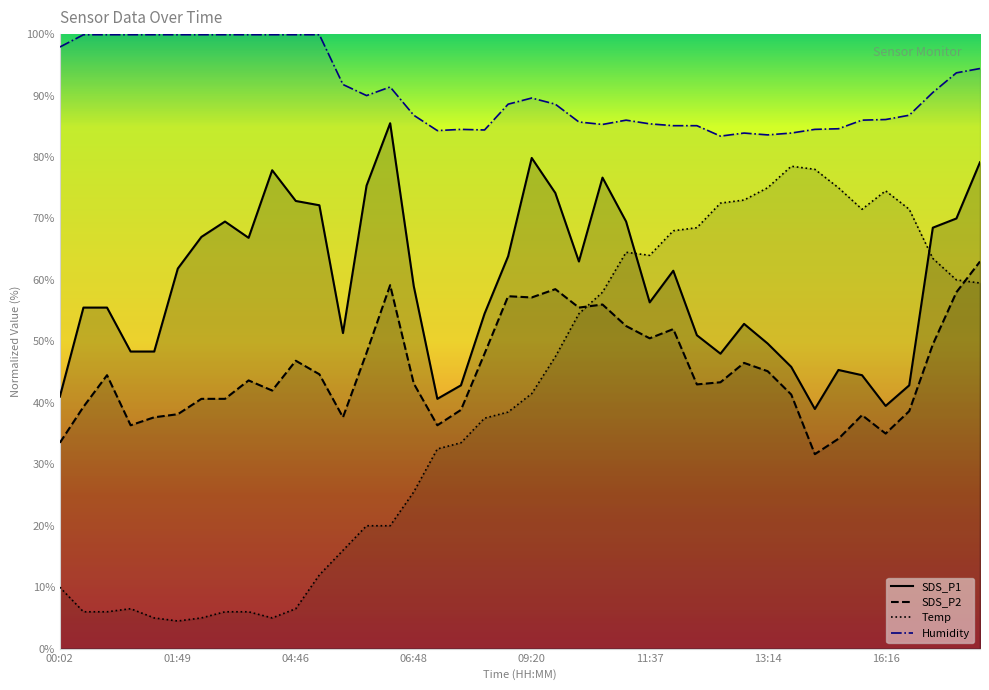

Rank the series by their maximum value, from lowest to highest.

SDS_P2, Temp, SDS_P1, Humidity